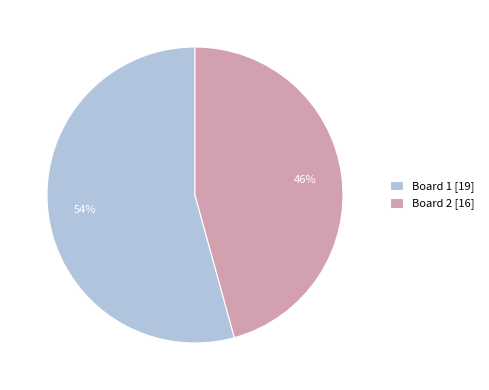

To the nearest percent, what is the combined percentage of Board 2 [16] and Board 1 [19]?

100%